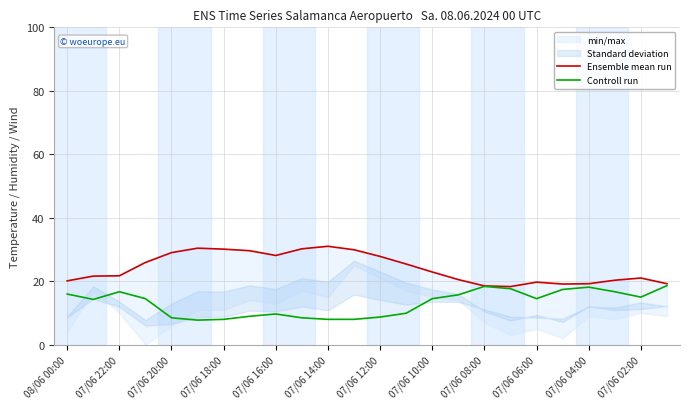

What is the greatest value displayed?

31.0